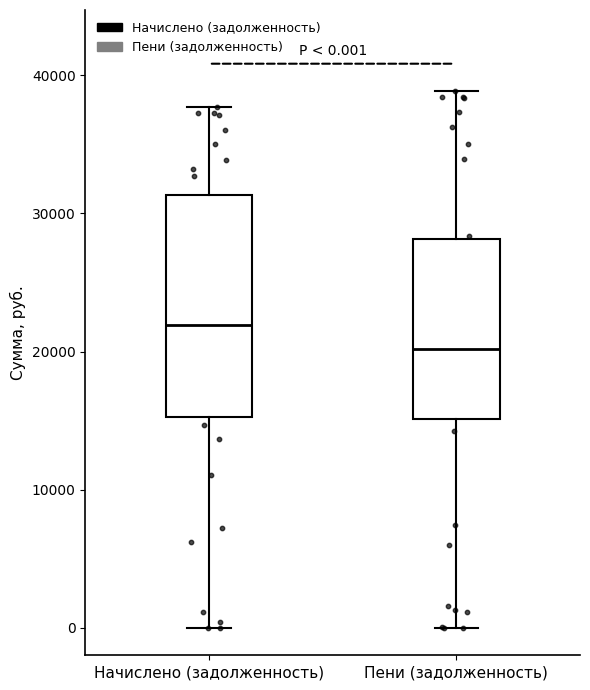

Which box's median line is the lowest?

Пени (задолженность)